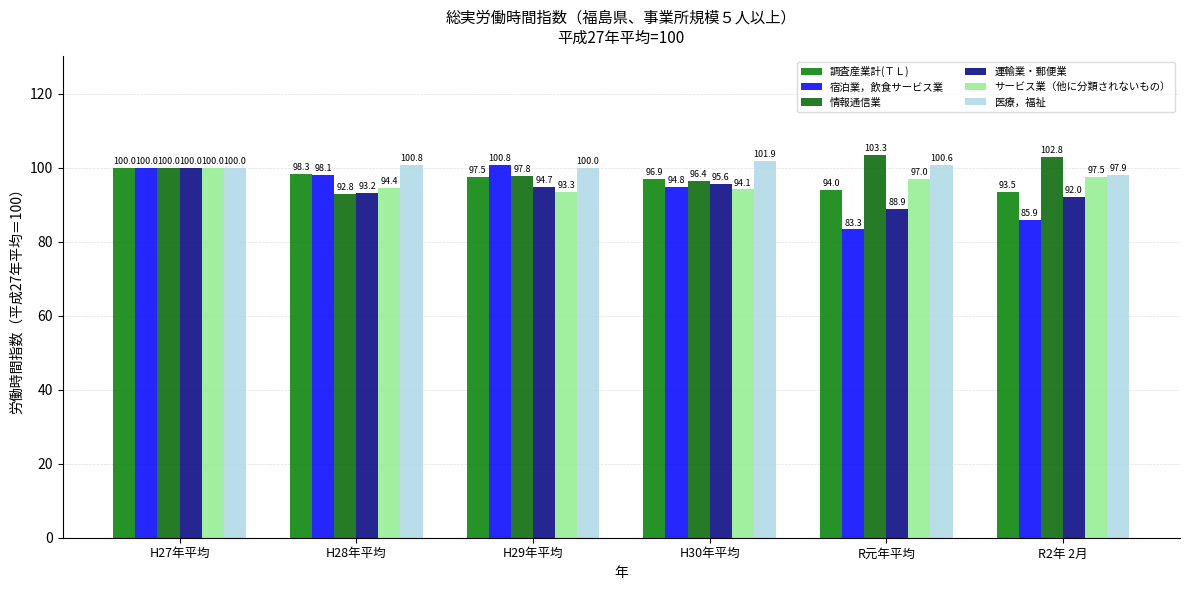

At which category does the chart reach its minimum across all series?

R元年平均